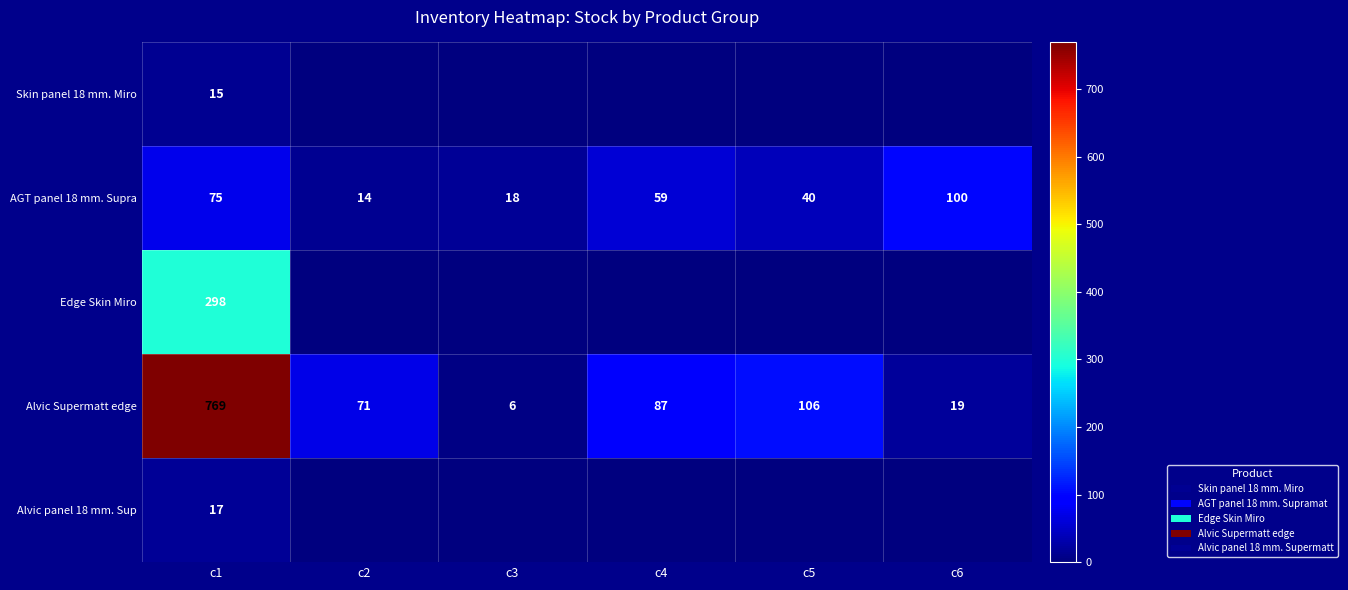

At which category is the sum across all series the highest?

c1